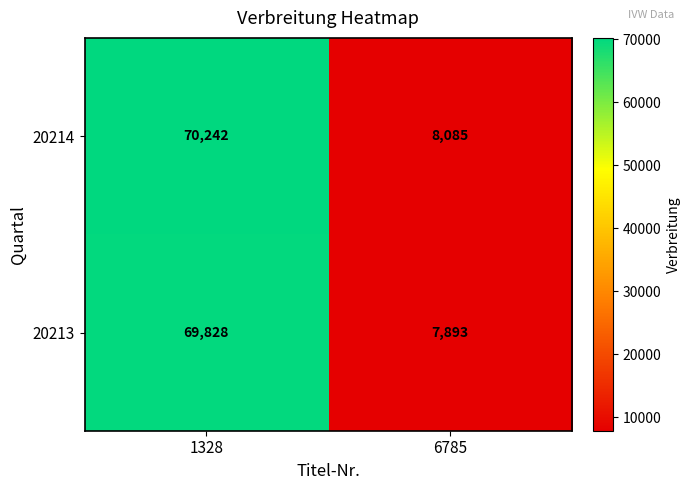

Where is 20213 nearest to the value 38860?

6785